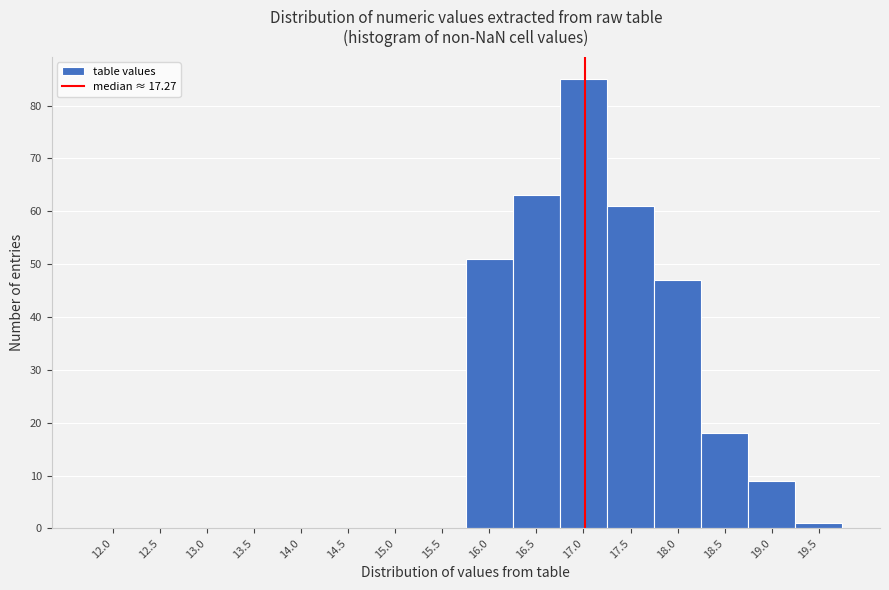

Reading right to left, extract all data points from this chart.

19.5=1	19.0=9	18.5=18	18.0=47	17.5=61	17.0=85	16.5=63	16.0=51	15.5=0	15.0=0	14.5=0	14.0=0	13.5=0	13.0=0	12.5=0	12.0=0